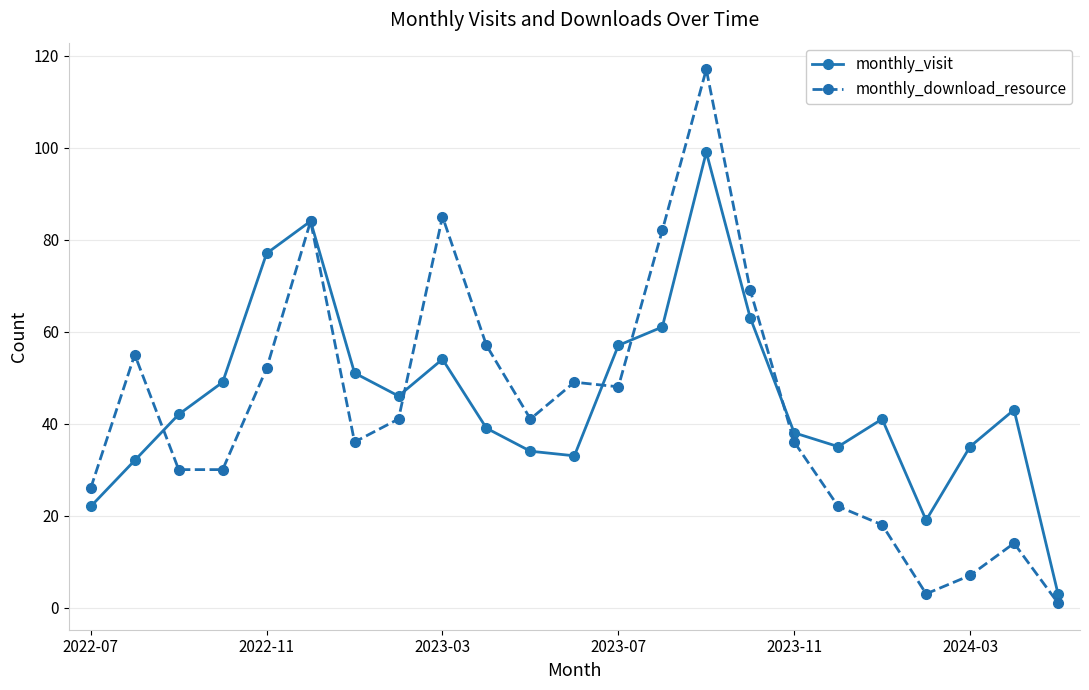

What is the minimum value shown in the chart?

1